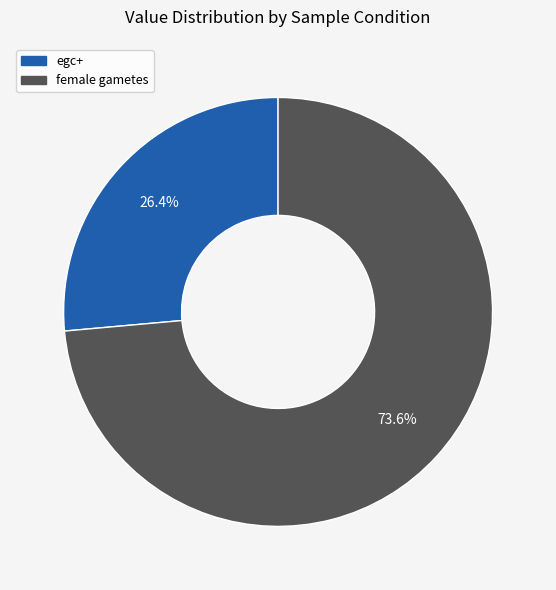

To the nearest percent, what is the average slice percentage?

50%